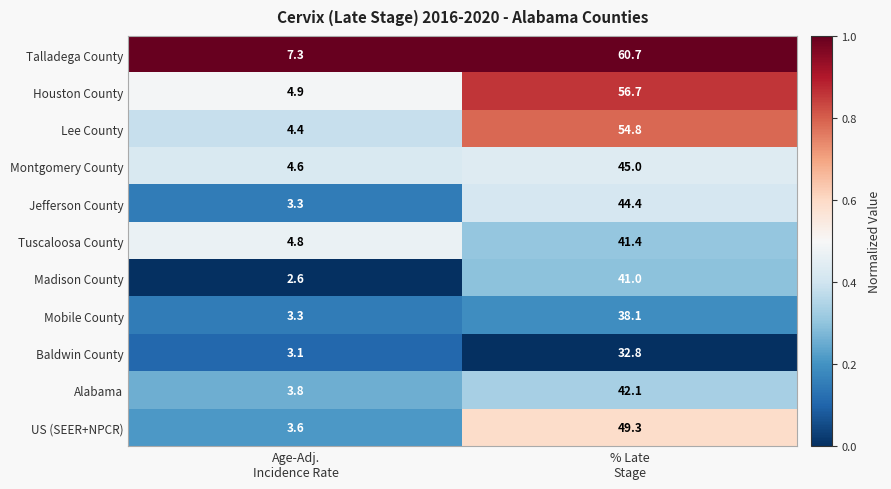

What is the minimum value for Talladega County?

7.3